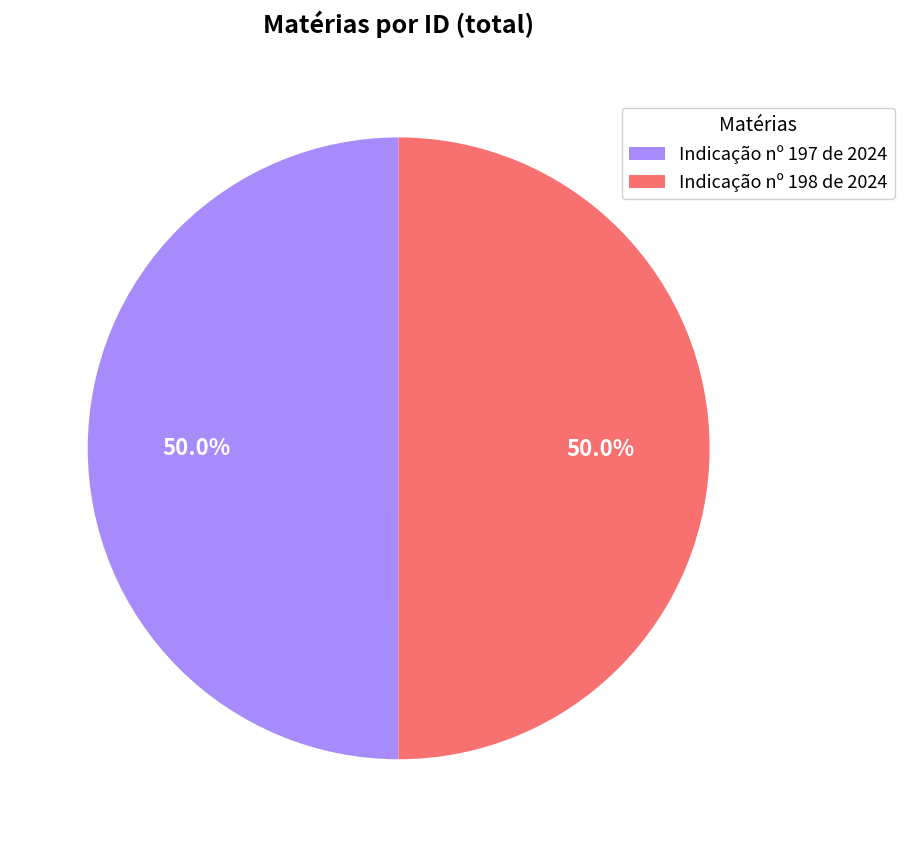

What portion of the pie excludes Indicação nº 197 de 2024?

50.0%